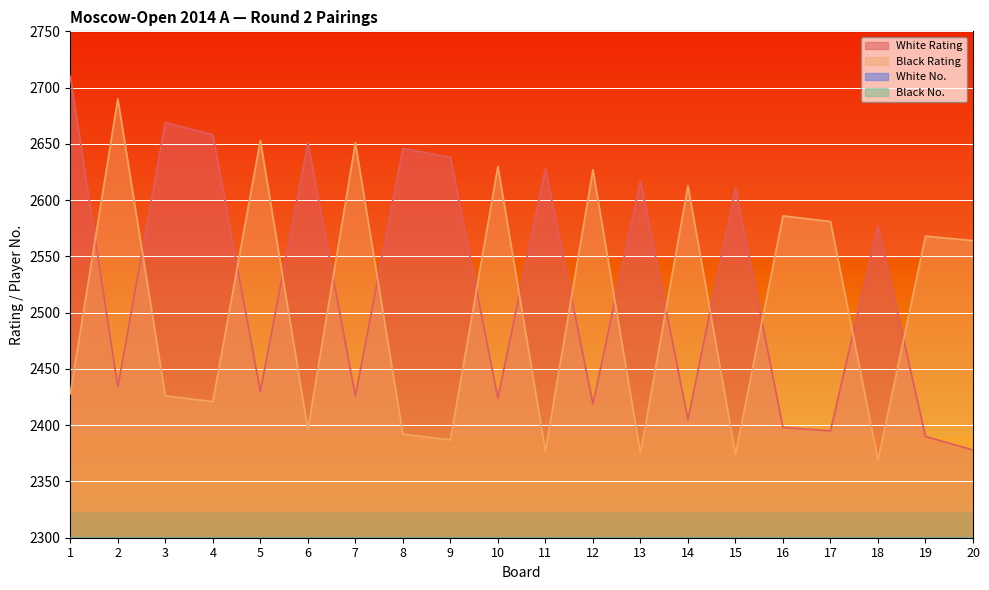

How many distinct data groups are displayed?

4